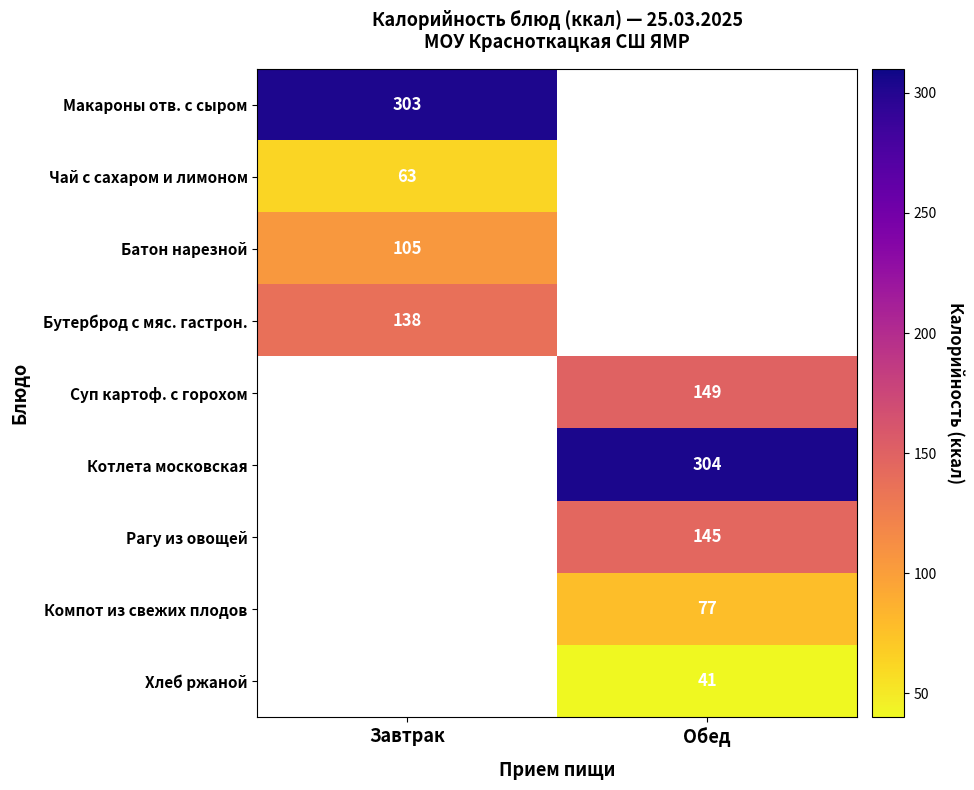

Between Завтрак and Обед, which is larger?

Обед